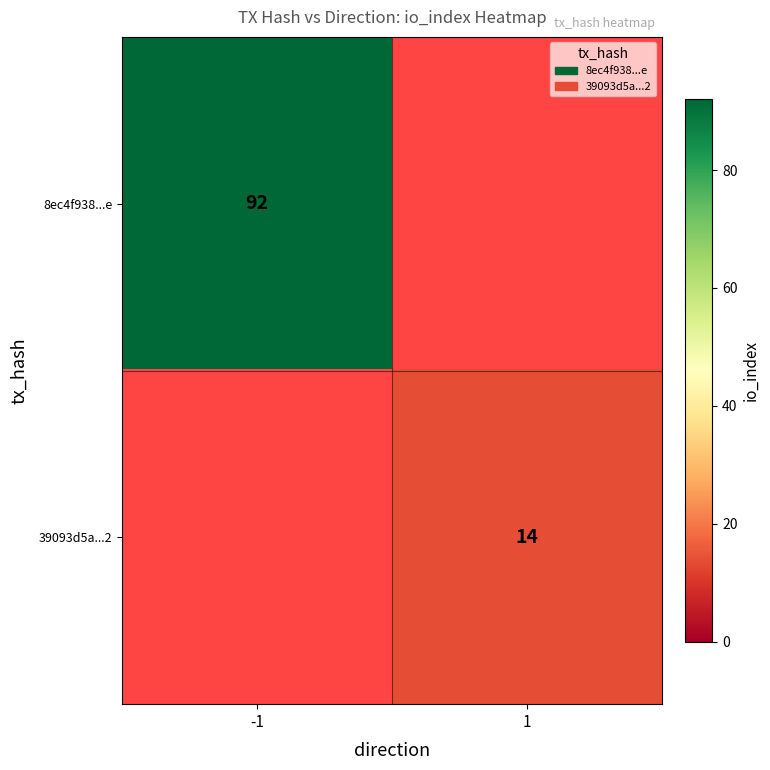

At which category does the chart reach its minimum across all series?

1